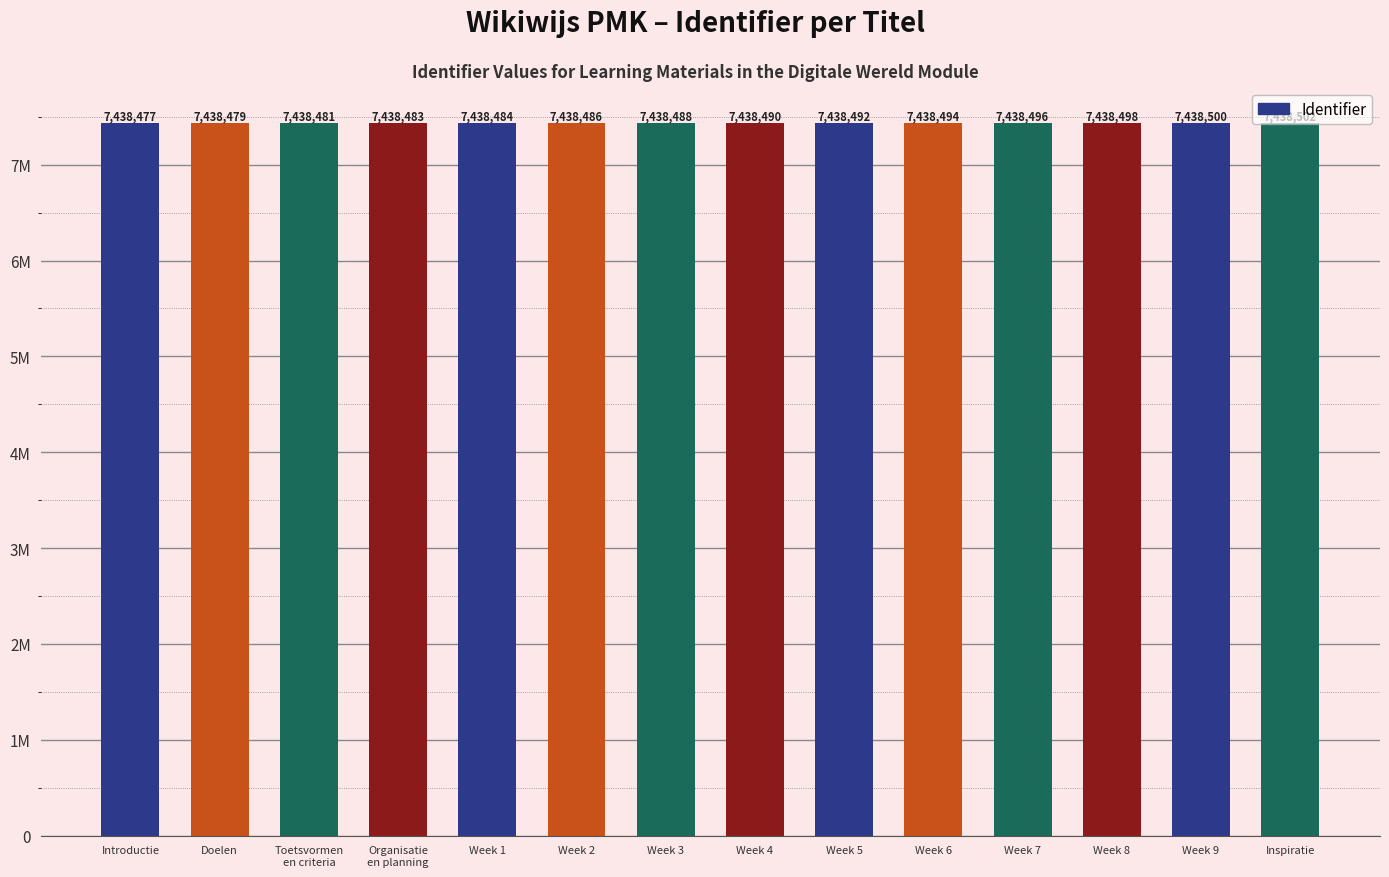

What is the sum of the values at Week 5 and Week 9?

14876992